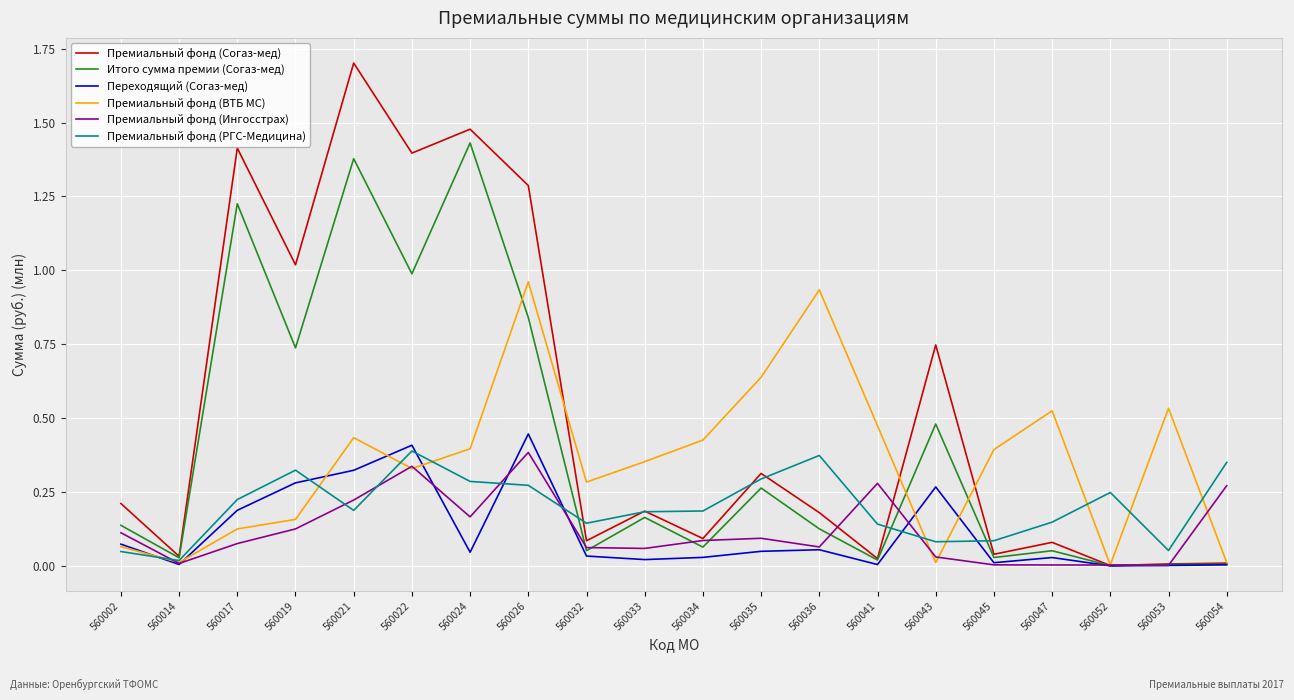

What is the total value across all series at 560035?

1.7